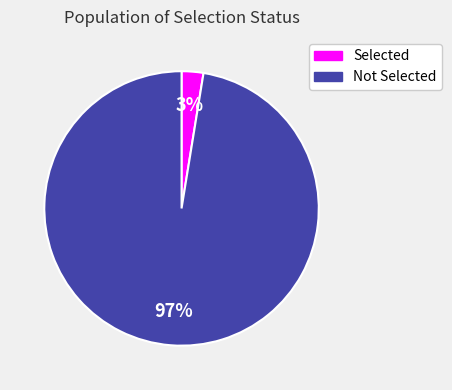

Is Selected the majority of the pie?

No